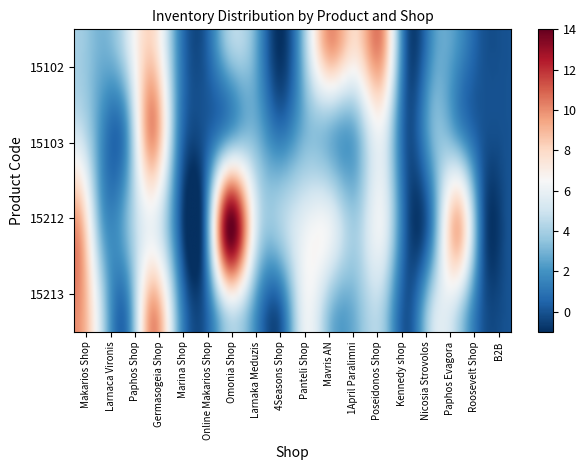

List the series in order of their peak value, highest first.

15212, 15102, 15103, 15213